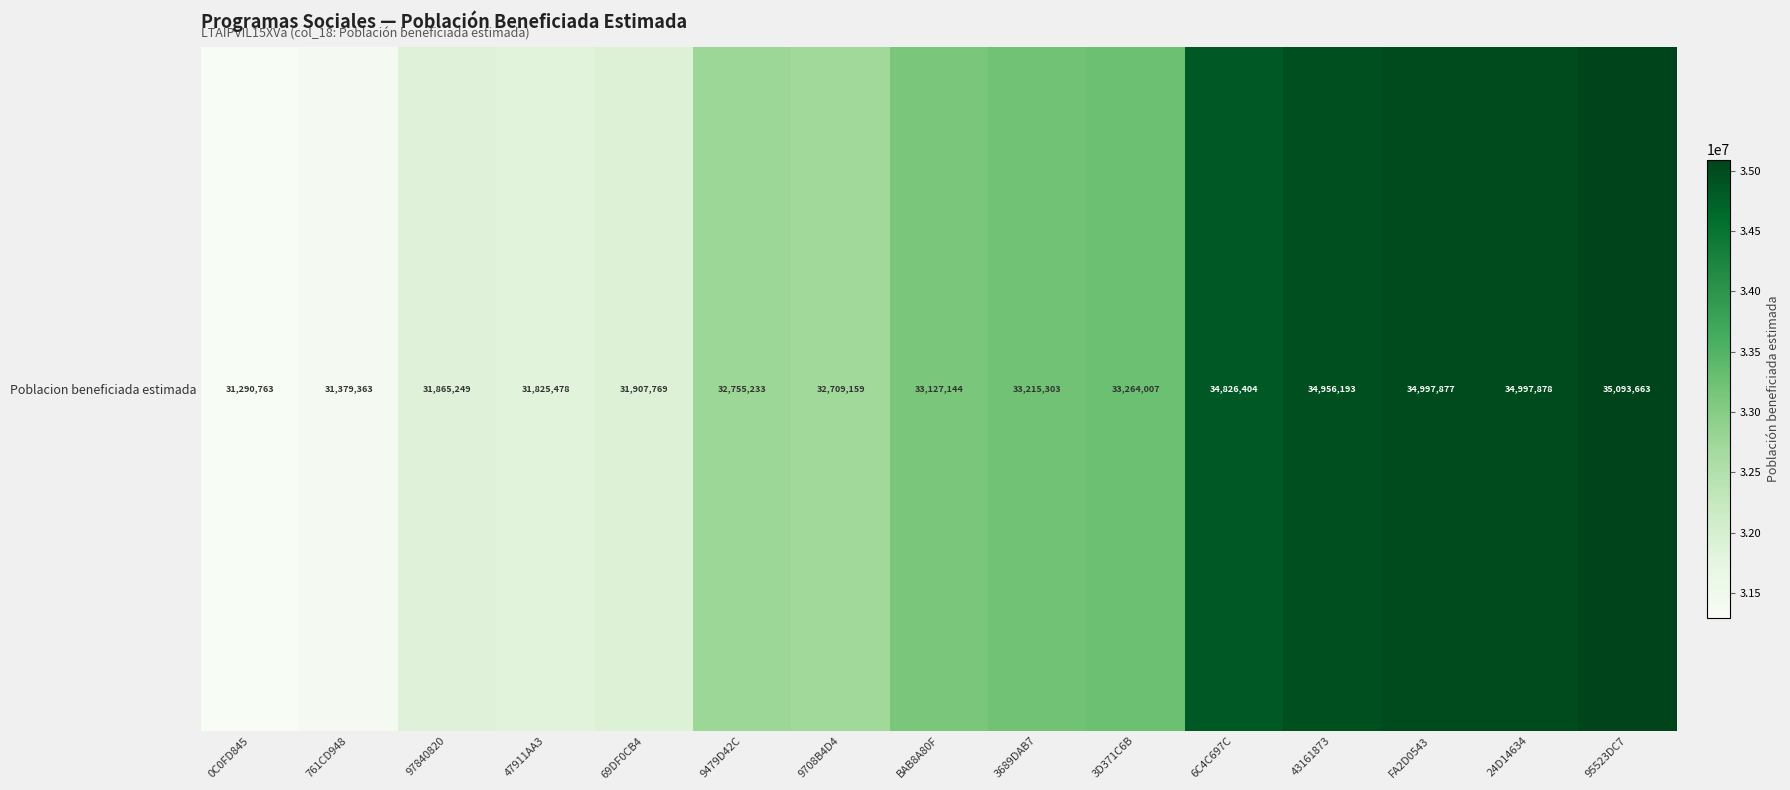

Is it true that the value at 3689DAB7 is 33215303?

True